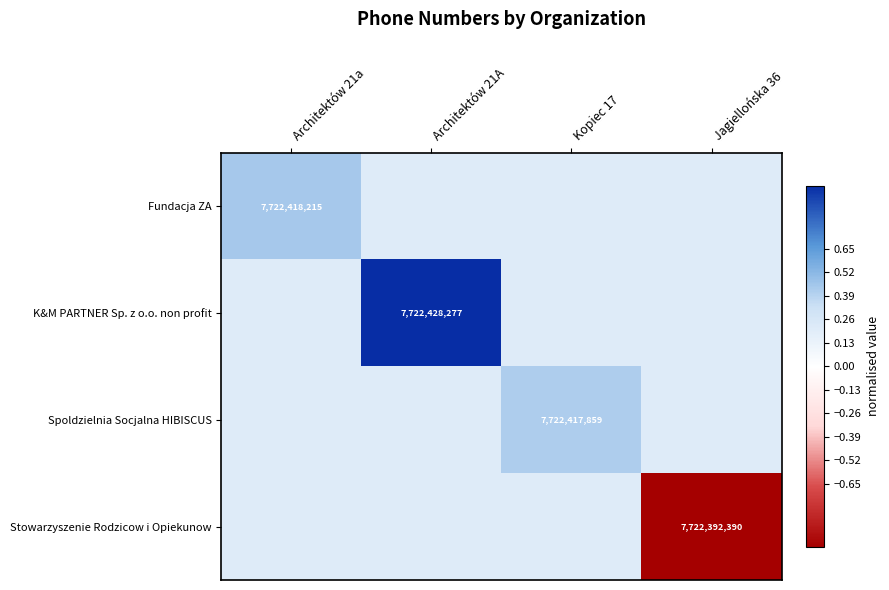

Which category has the lowest value across all series?

Jagiellońska 36